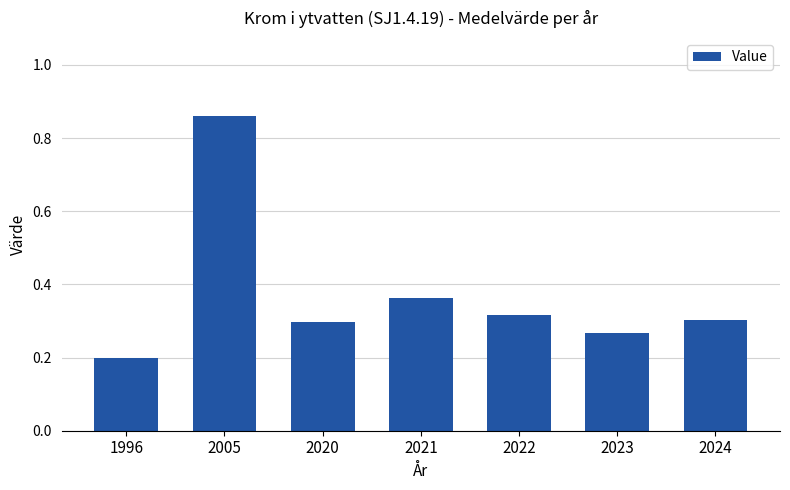

The value at 2020 is 0.1. True or false?

False